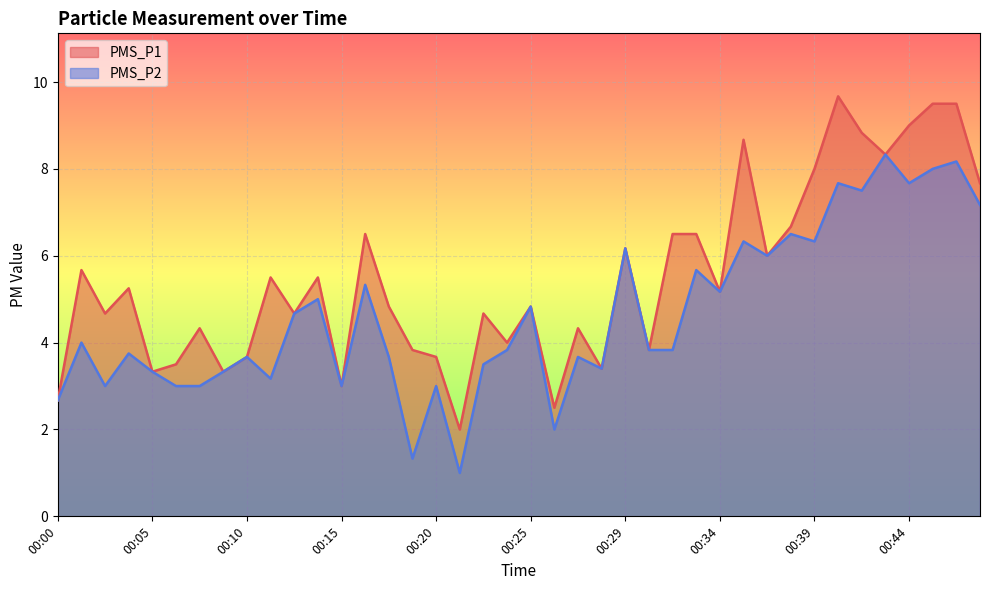

True or false: PMS_P1 and PMS_P2 cross at least once.

False